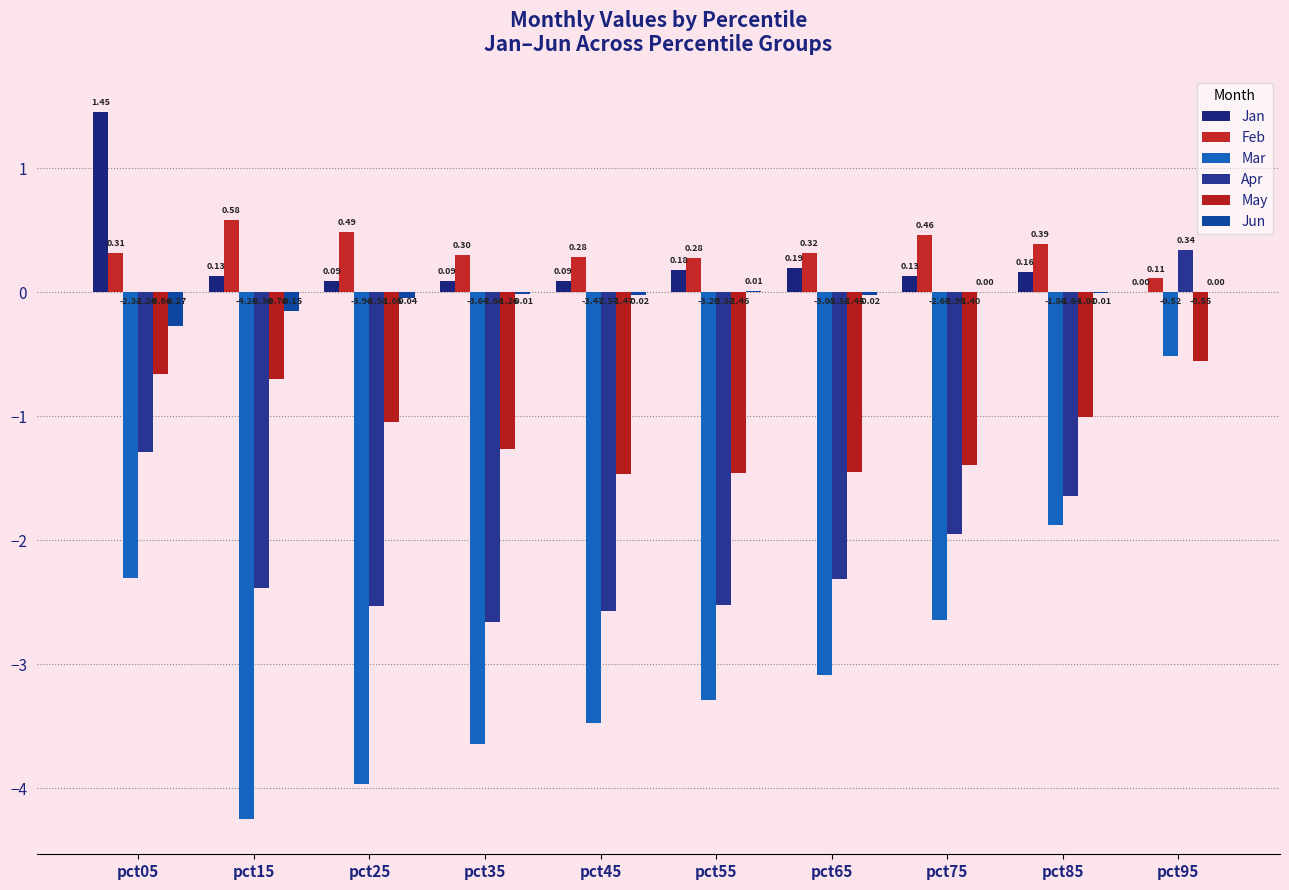

Reading left to right, transcribe all the data shown in this chart.

Jan: 1.5	0.1	0.1	0.1	0.1	0.2	0.2	0.1	0.2	0.0
Feb: 0.3	0.6	0.5	0.3	0.3	0.3	0.3	0.5	0.4	0.1
Mar: -2.3	-4.2	-4.0	-3.6	-3.5	-3.3	-3.1	-2.6	-1.9	-0.5
Apr: -1.3	-2.4	-2.5	-2.7	-2.6	-2.5	-2.3	-1.9	-1.6	0.3
May: -0.7	-0.7	-1.1	-1.3	-1.5	-1.5	-1.5	-1.4	-1.0	-0.6
Jun: -0.3	-0.2	-0.0	-0.0	-0.0	0.0	-0.0	0.0	-0.0	0.0